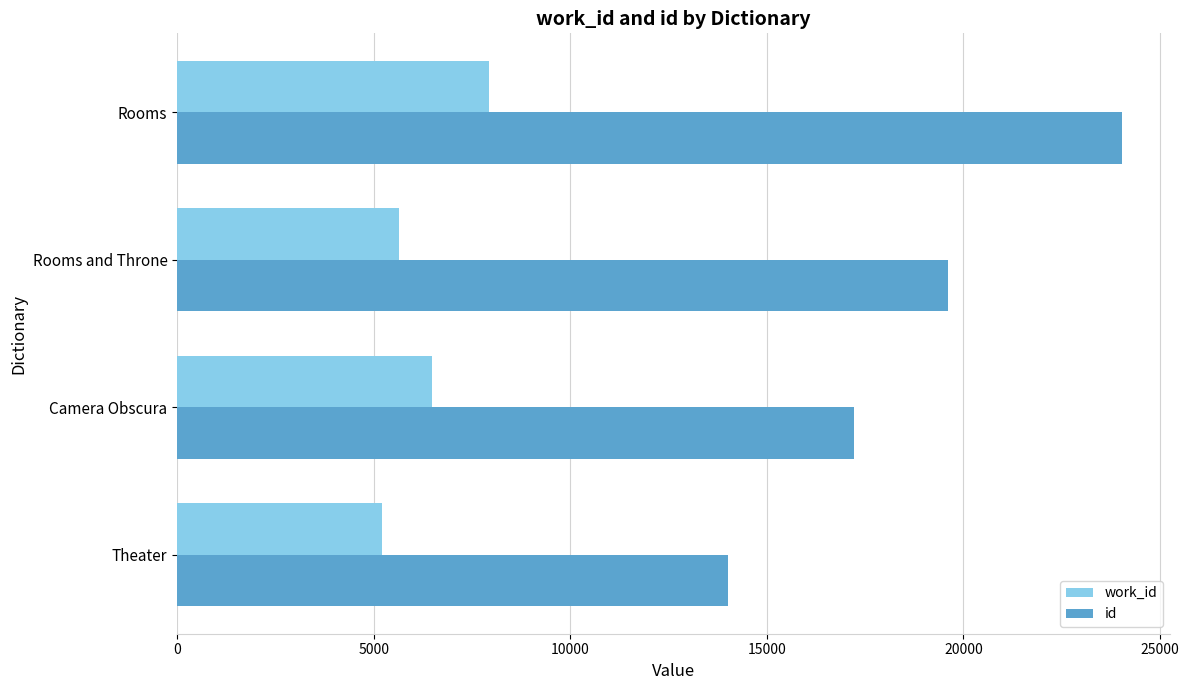

What is the approximate value of id at Rooms and Throne?

19616